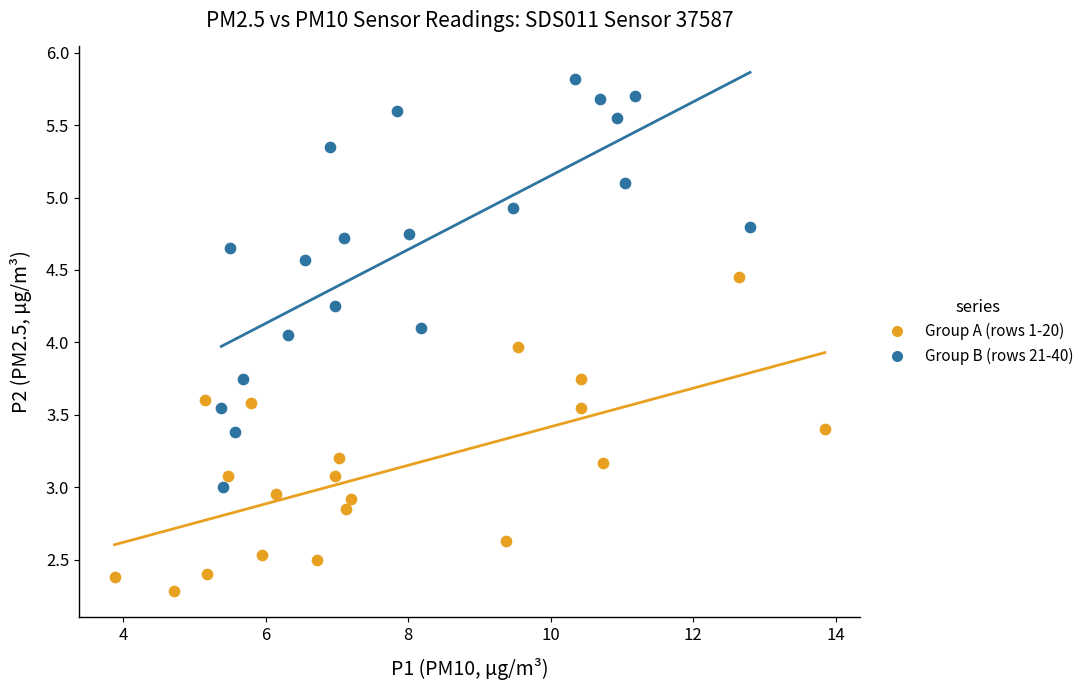

Which series contains the highest Y value?

Group B (rows 21-40)